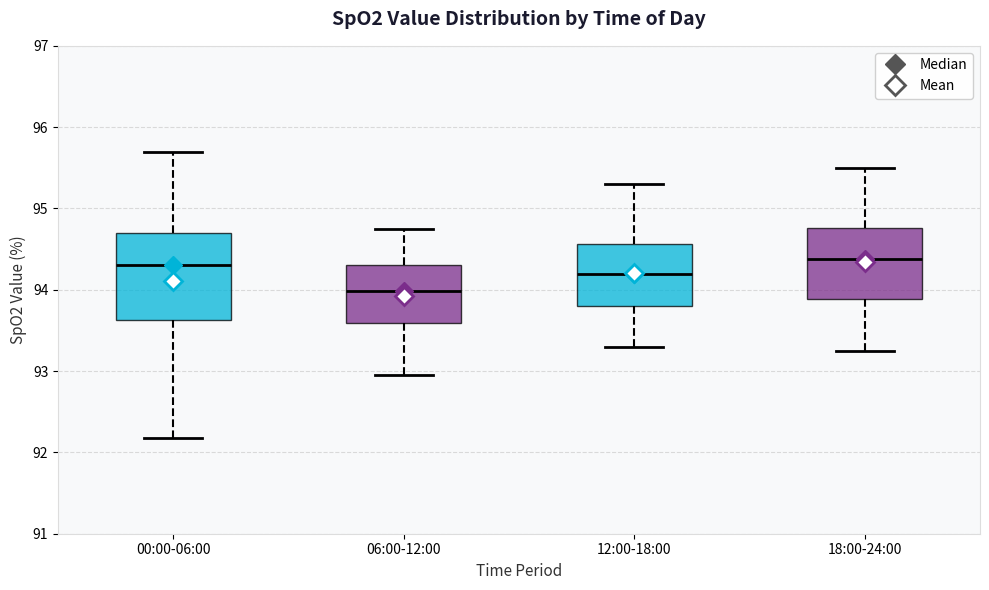

Reading left to right, transcribe this box plot: for each box, give where its median line is, the range the box spans, and where its two whiskers end, as read against the y-axis. The values are not printed on the chart, so give them approximately, as read against the axis.

00:00-06:00: median 94.3, box 93.6 to 94.7, whiskers 92.2 to 95.7
06:00-12:00: median 94.0, box 93.6 to 94.3, whiskers 93.0 to 94.8
12:00-18:00: median 94.2, box 93.8 to 94.6, whiskers 93.3 to 95.3
18:00-24:00: median 94.4, box 93.9 to 94.8, whiskers 93.3 to 95.5